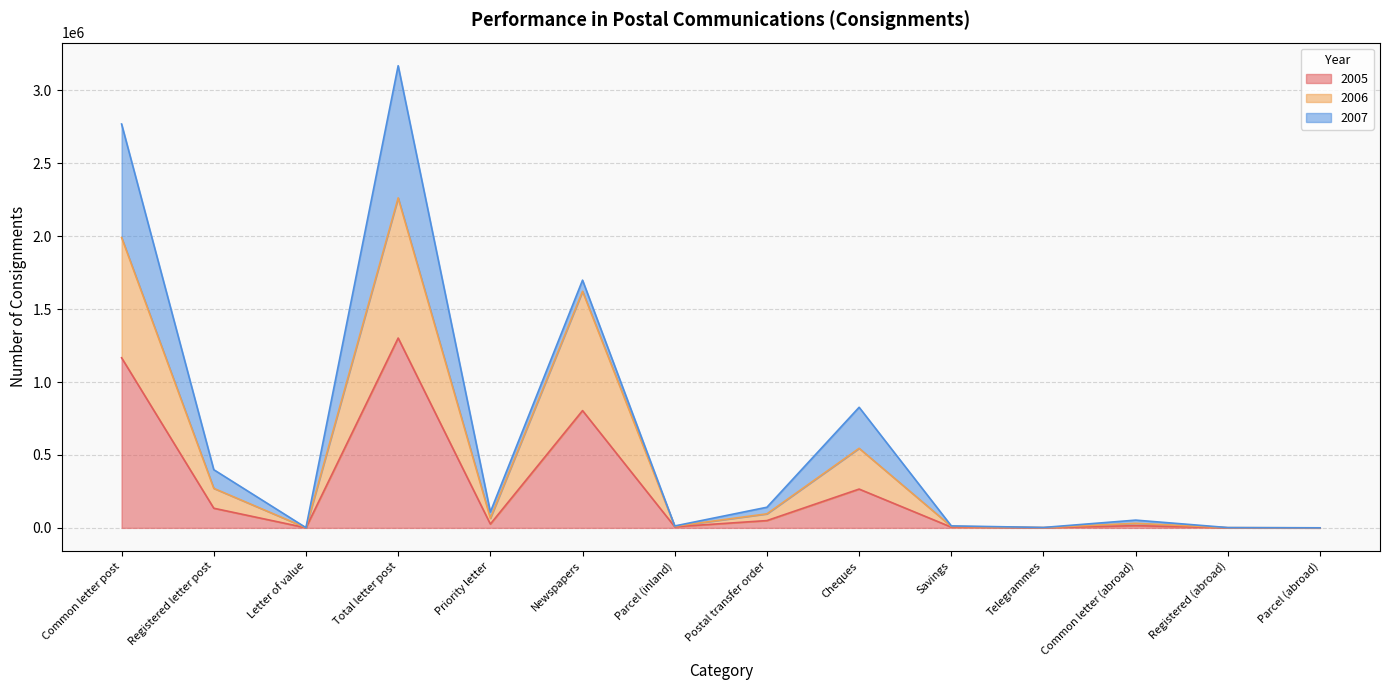

At which category is the sum across all series the highest?

Total letter post